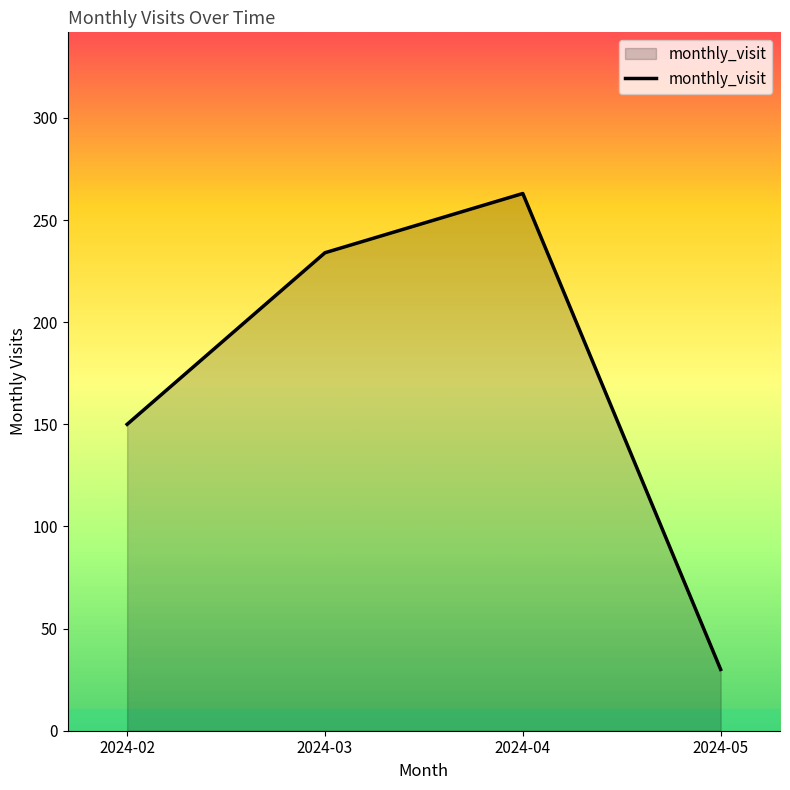

Rank the categories by value from highest to lowest.

2024-04, 2024-03, 2024-02, 2024-05